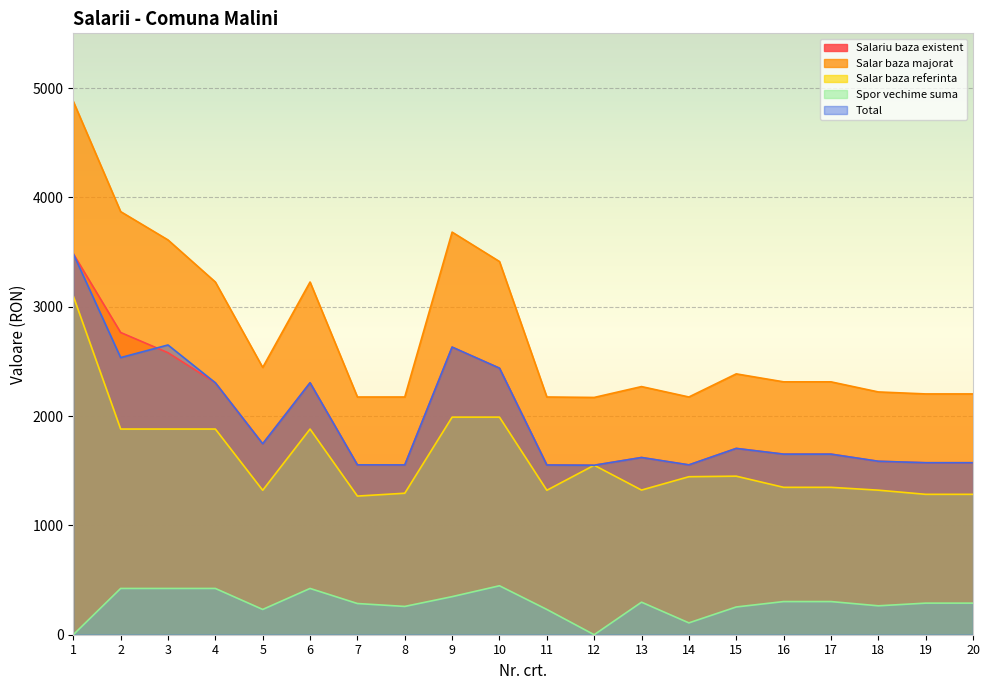

List the series in order of their peak value, highest first.

Salar baza majorat, Total, Salariu baza existent, Salar baza referinta, Spor vechime suma